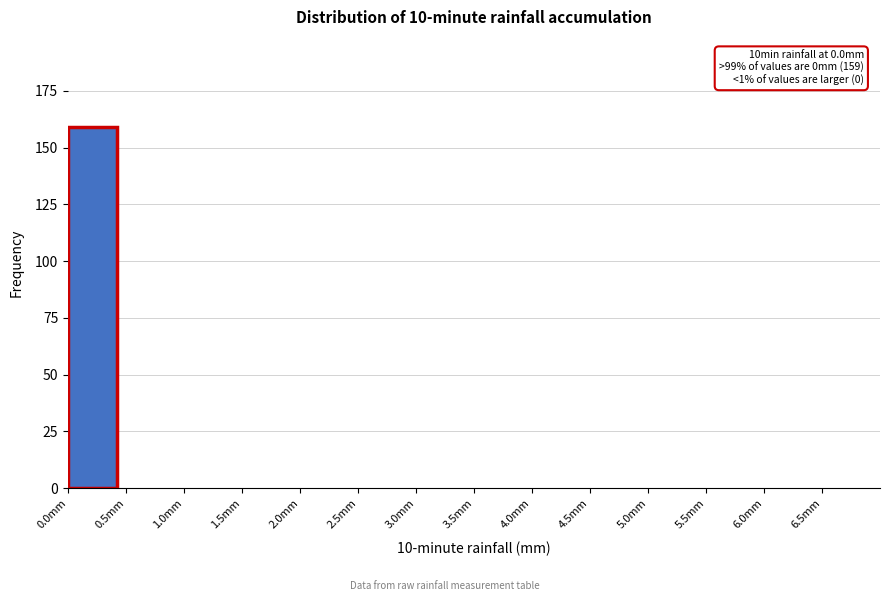

Which range on the x-axis has the tallest bar?

0.0 to 0.5